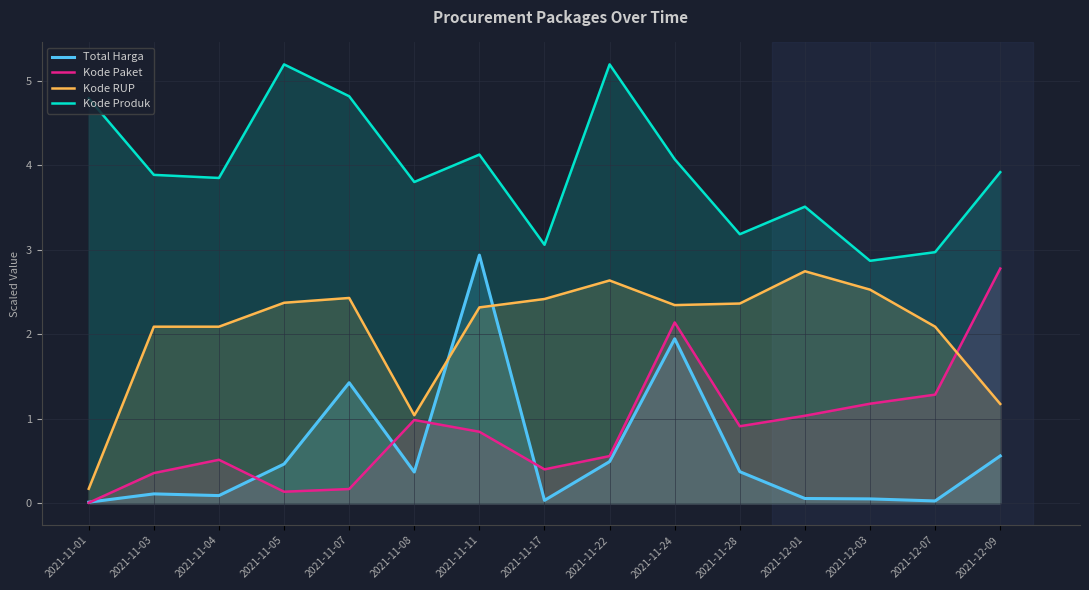

At which category does the chart reach its minimum across all series?

2021-11-01